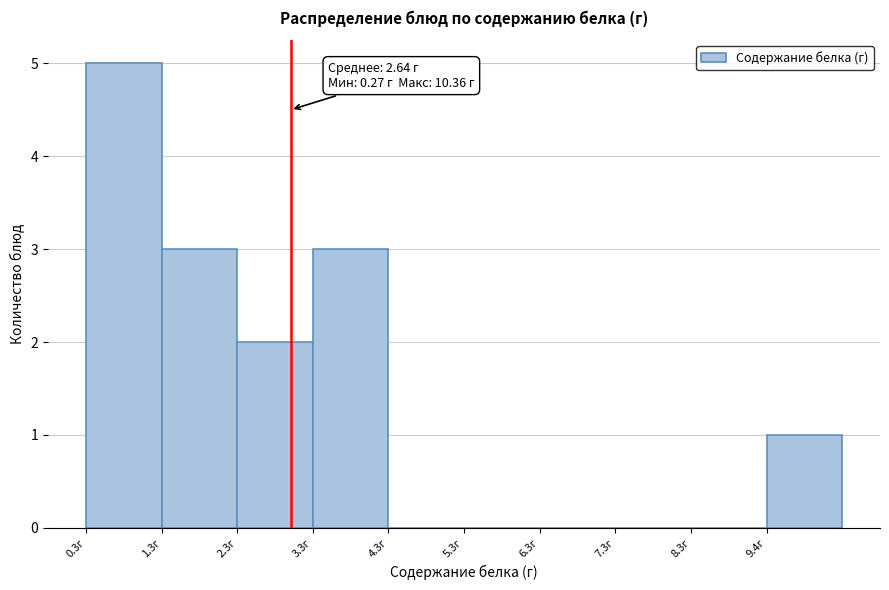

Over which range of the x-axis is the bar tallest?

0.2 to 1.2